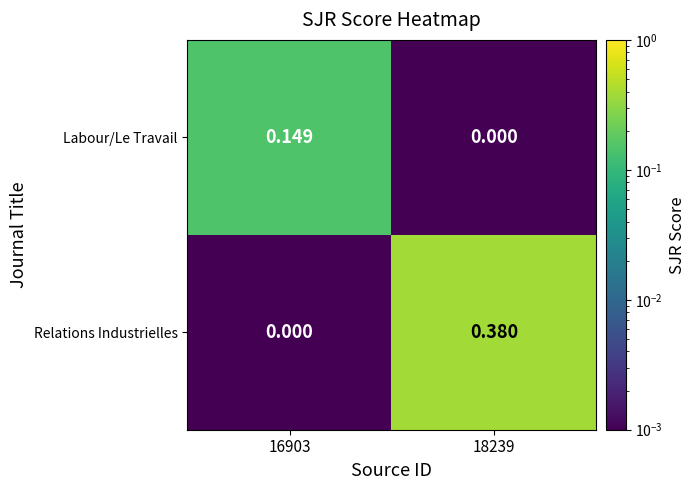

Which series changed the most between 16903 and 18239?

Relations Industrielles